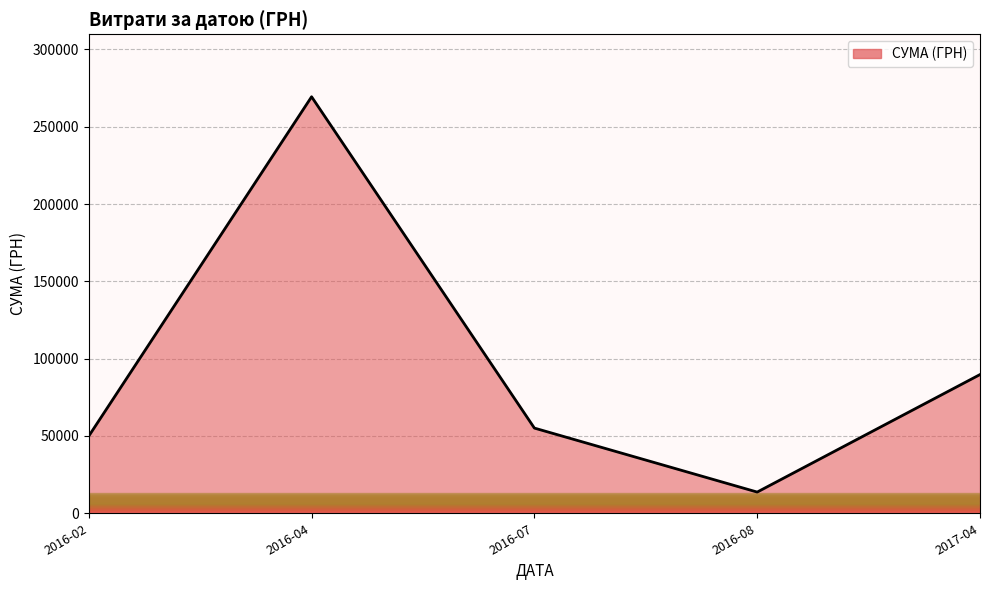

How many lines are shown in the chart?

1